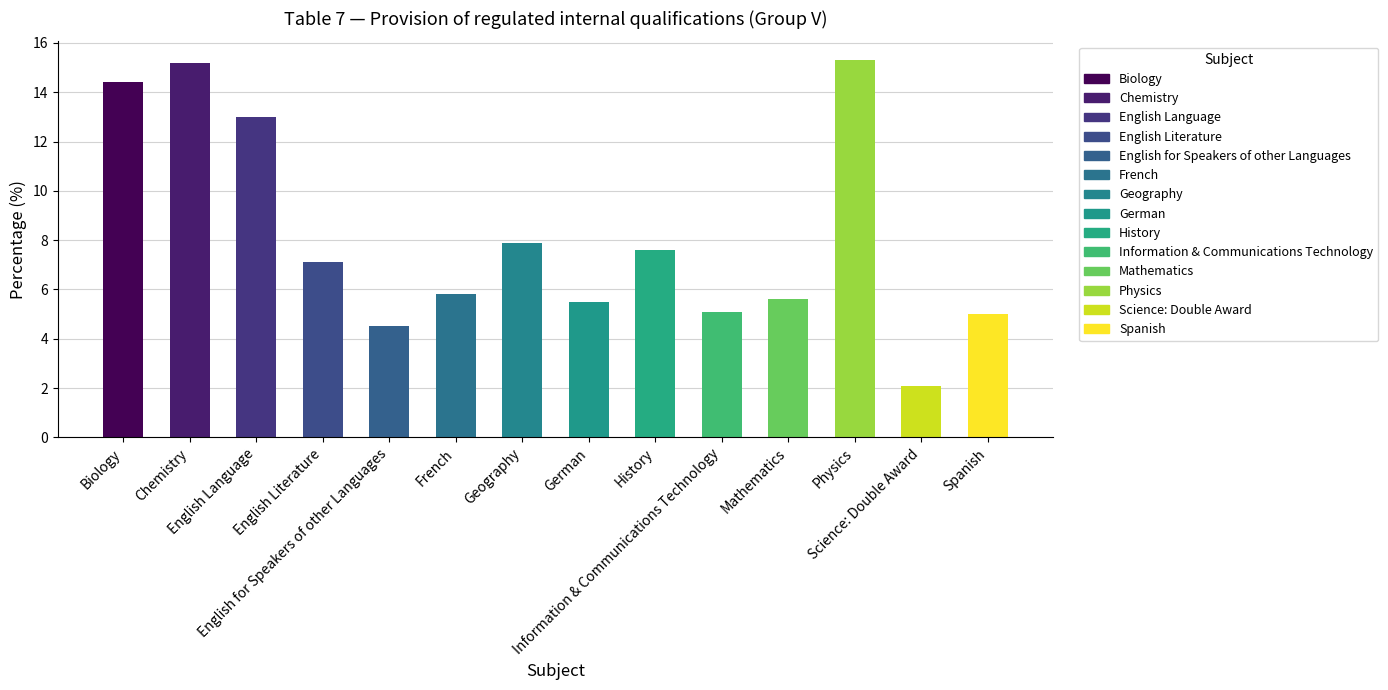

How many values are below 7?

7